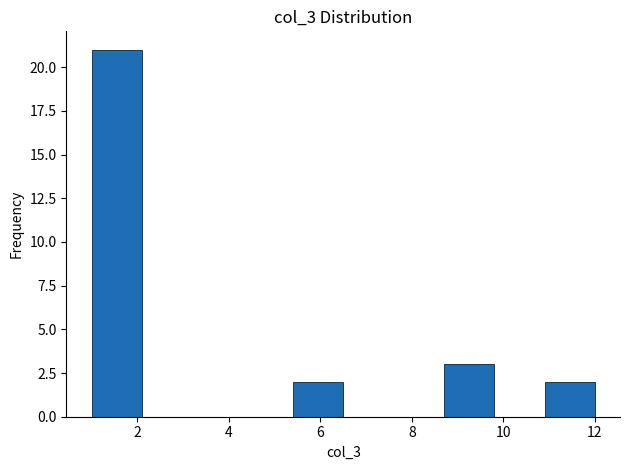

Reading left to right, list every bar in this chart as the range it spans on the x-axis followed by its height. Neither the bar edges nor the heights are printed on the chart, so give them approximately, as read against the axes.

1.0 to 2.1: 21
2.1 to 3.2: 0
3.2 to 4.3: 0
4.3 to 5.4: 0
5.4 to 6.5: 2
6.5 to 7.6: 0
7.6 to 8.7: 0
8.7 to 9.8: 3
9.8 to 10.9: 0
10.9 to 12.0: 2